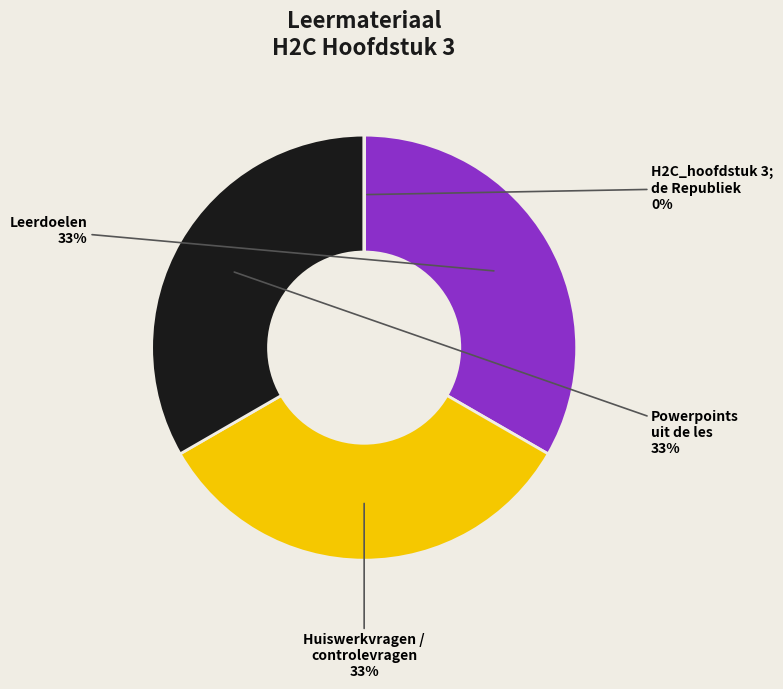

Count the number of slices in the pie.

4